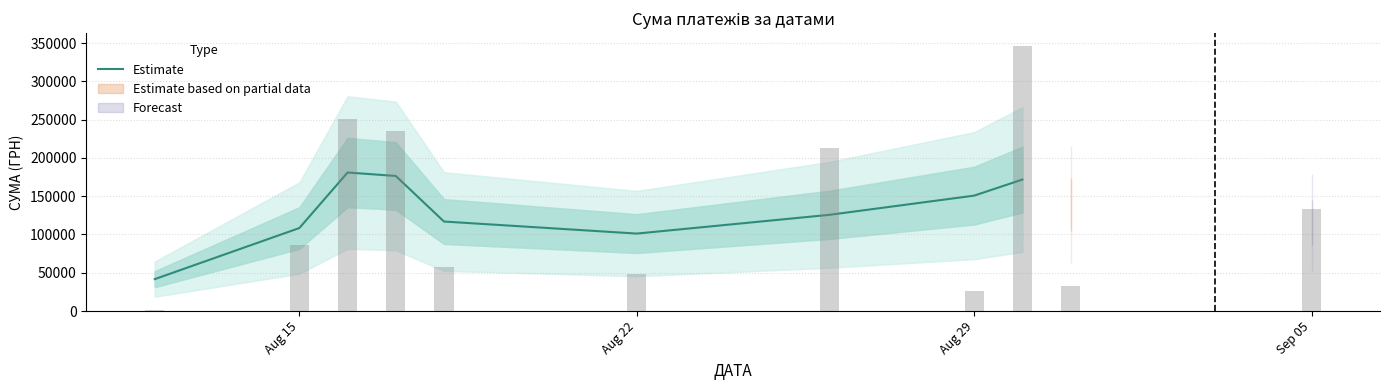

Reading left to right, transcribe all the data shown in this chart.

41702.5	108436.4	180946.6	176459.3	116923.3	101180.8	125696.0	150752.2	171742.5